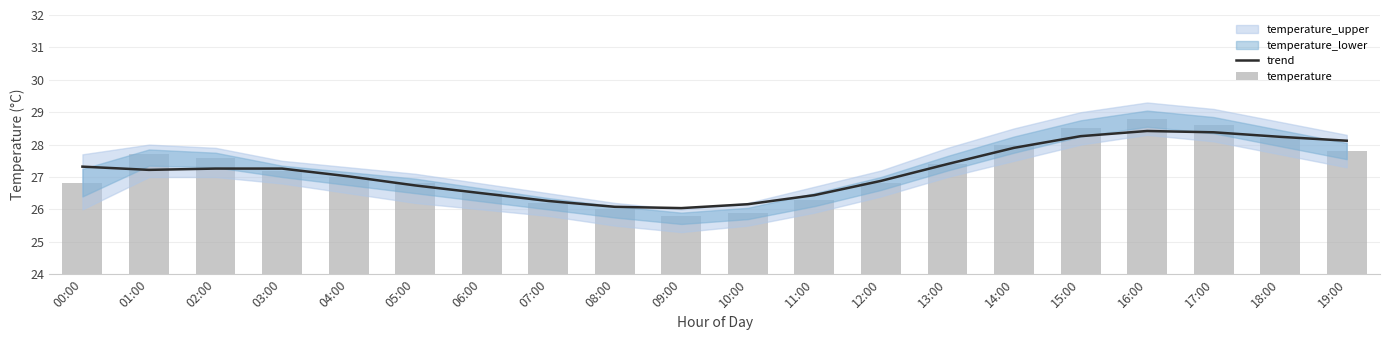

What is the value of the trend bar at the 2nd from the left?

27.2